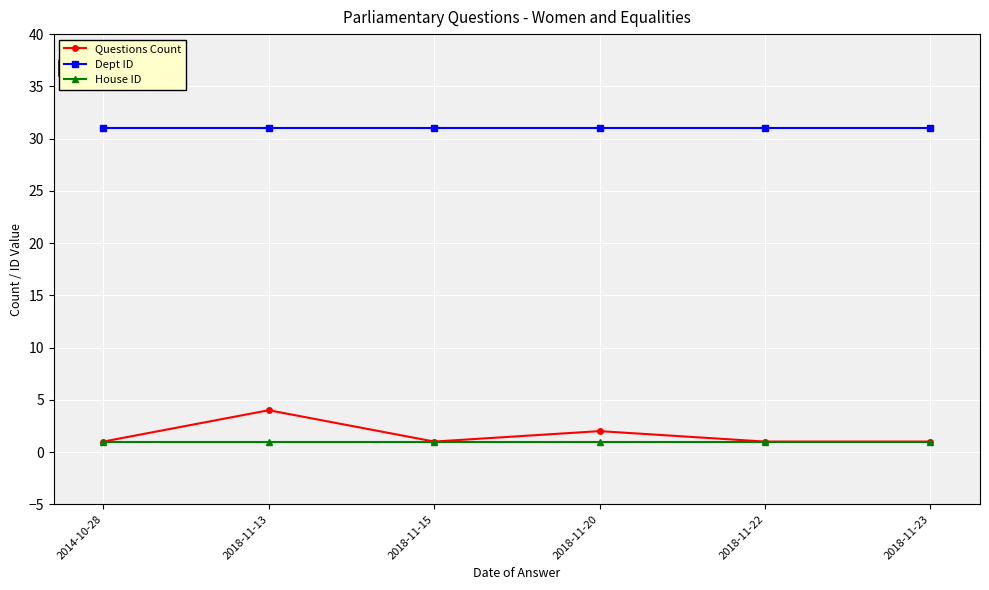

Reading left to right, transcribe all the data shown in this chart.

Questions Count: 2014-10-28=1	2018-11-13=4	2018-11-15=1	2018-11-20=2	2018-11-22=1	2018-11-23=1
Dept ID: 2014-10-28=31	2018-11-13=31	2018-11-15=31	2018-11-20=31	2018-11-22=31	2018-11-23=31
House ID: 2014-10-28=1	2018-11-13=1	2018-11-15=1	2018-11-20=1	2018-11-22=1	2018-11-23=1